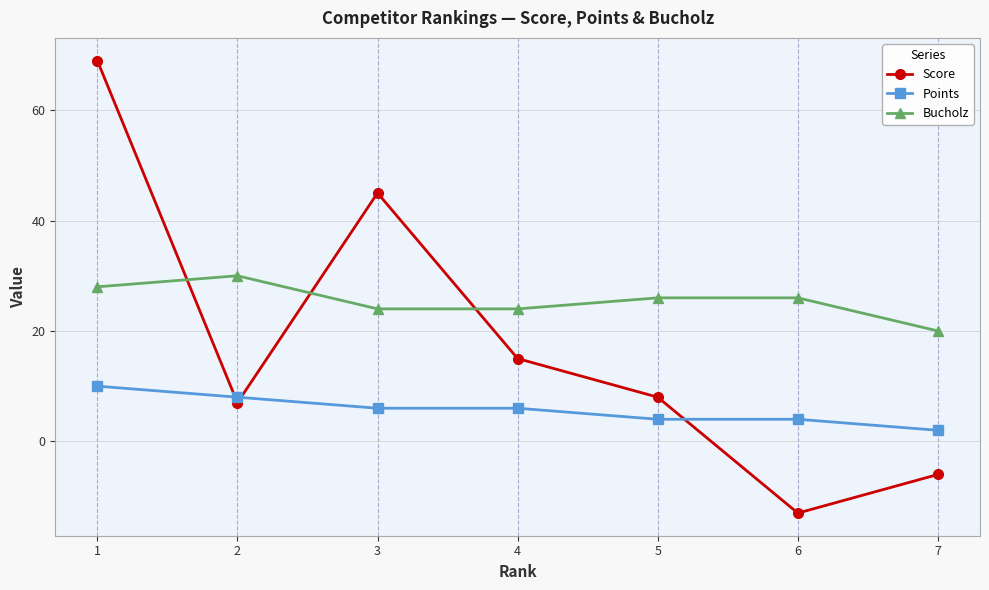

True or false: Bucholz has a value of 26 at 5.

True